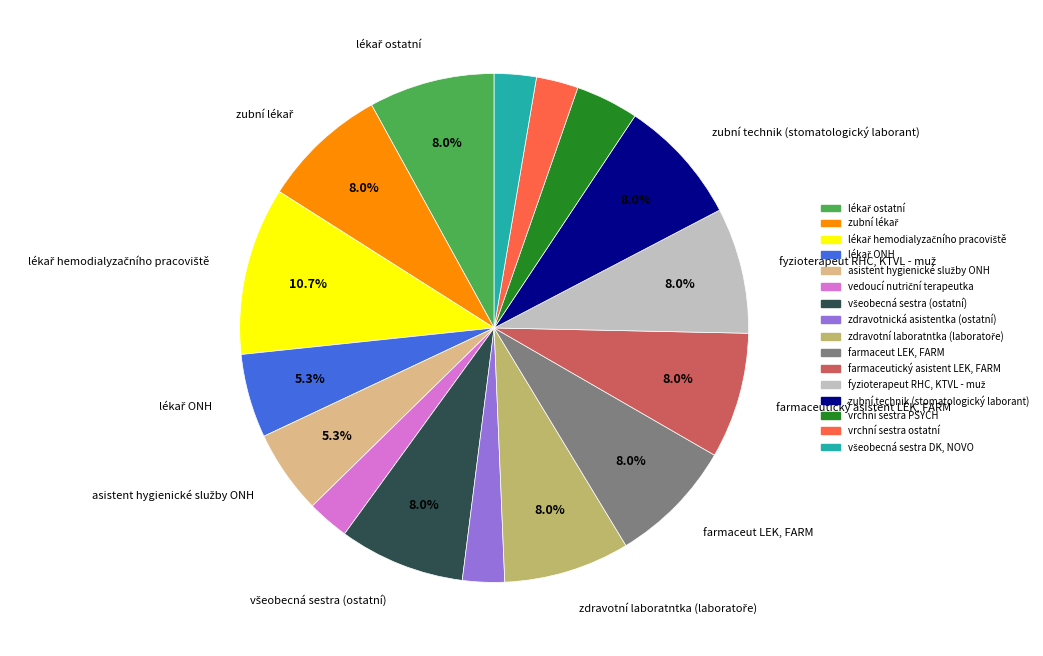

Does any single category account for the majority?

No